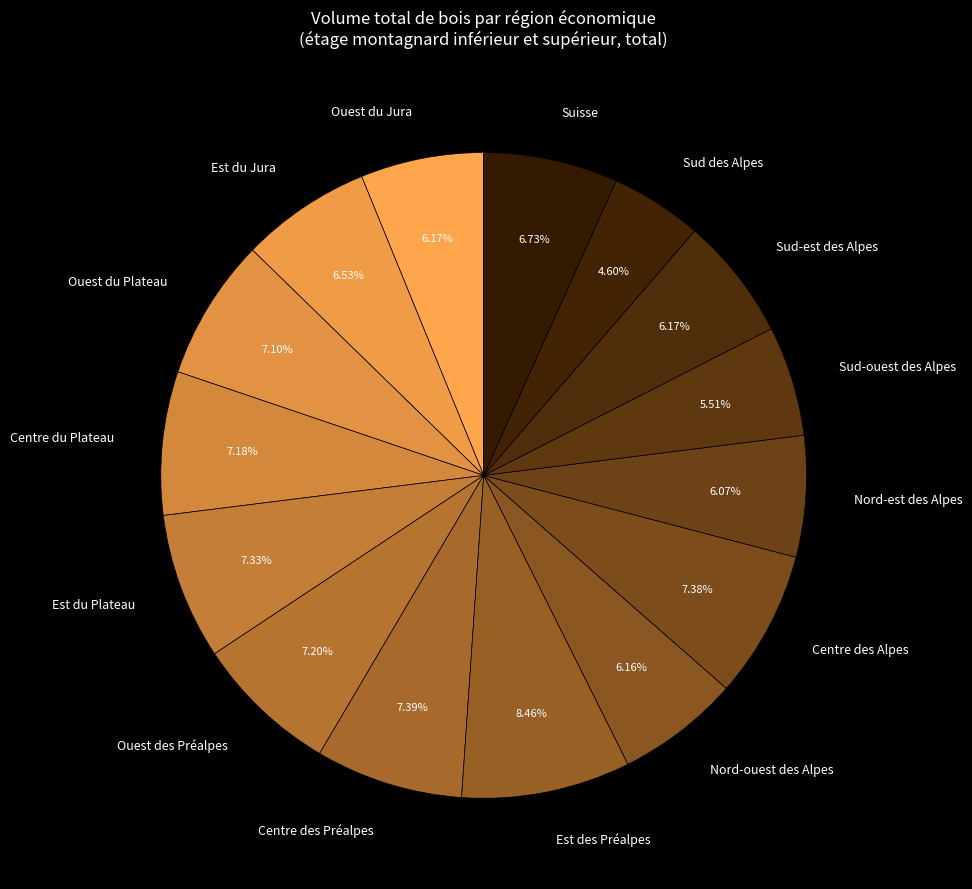

Approximately how many times larger is the value at Sud-ouest des Alpes compared to Ouest des Préalpes?

0.8